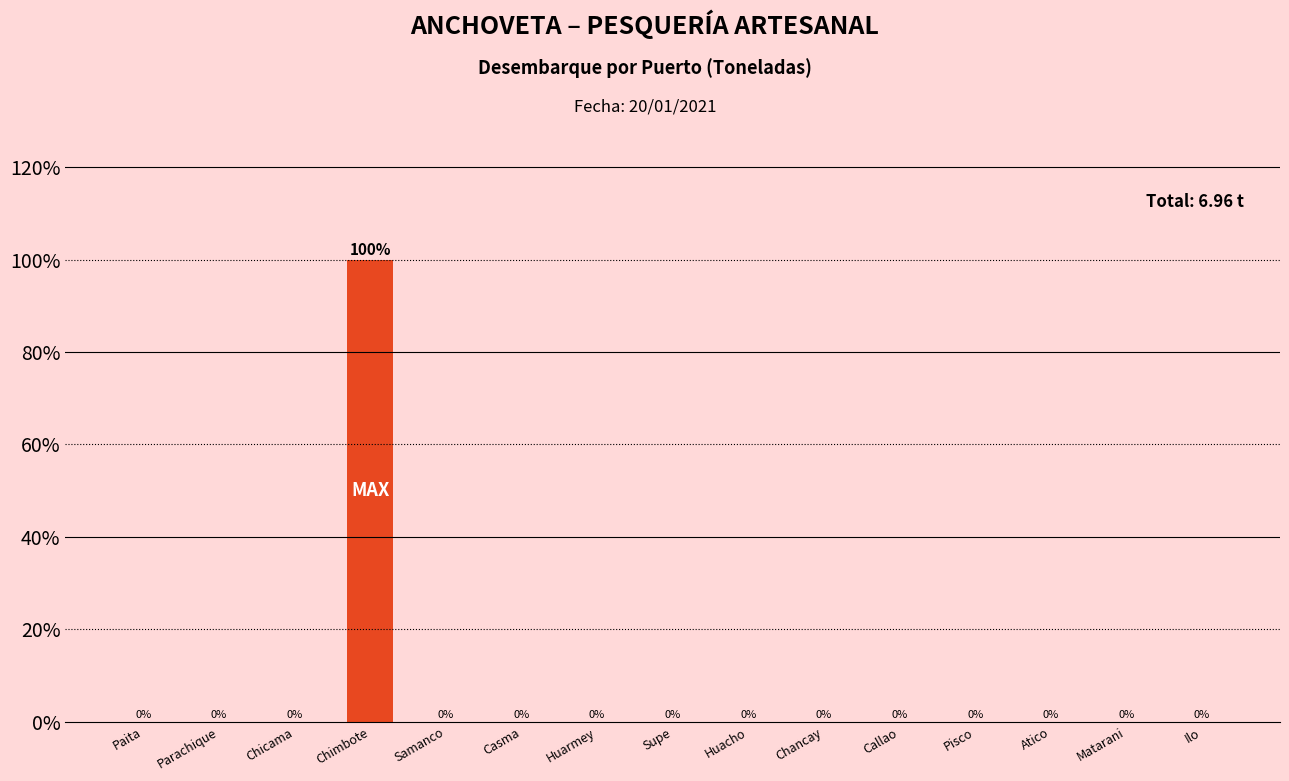

Reading left to right, extract all data points from this chart.

Paita=0	Parachique=0	Chicama=0	Chimbote=100	Samanco=0	Casma=0	Huarmey=0	Supe=0	Huacho=0	Chancay=0	Callao=0	Pisco=0	Atico=0	Matarani=0	Ilo=0